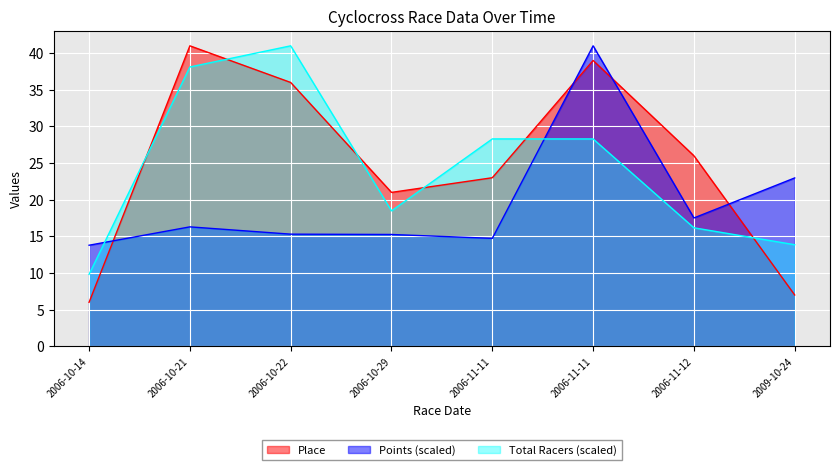

Which series has the widest spread of values?

Place